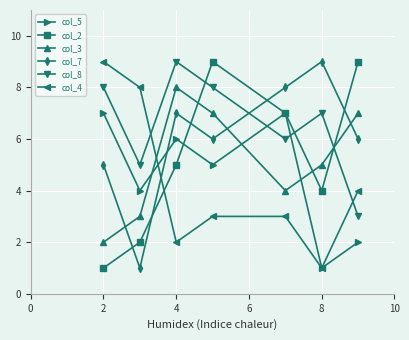

True or false: col_2 and col_7 cross at least once.

True